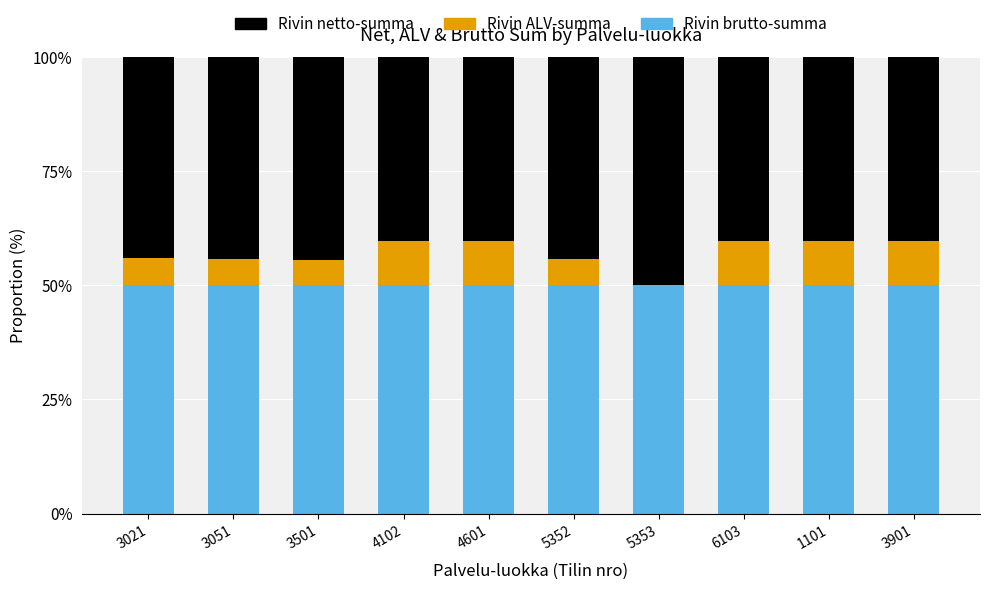

Reading left to right, what are the values for Rivin brutto-summa?

3021=50.0	3051=50.0	3501=50.0	4102=50.0	4601=50.0	5352=50.0	5353=50.0	6103=50.0	1101=50.0	3901=50.0